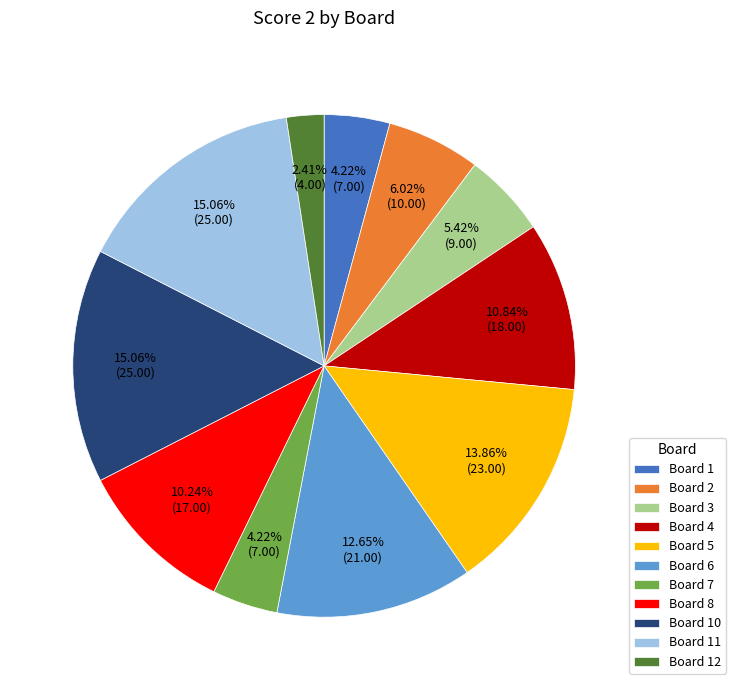

To the nearest percent, what is the difference between the largest and smallest slice percentages?

13%